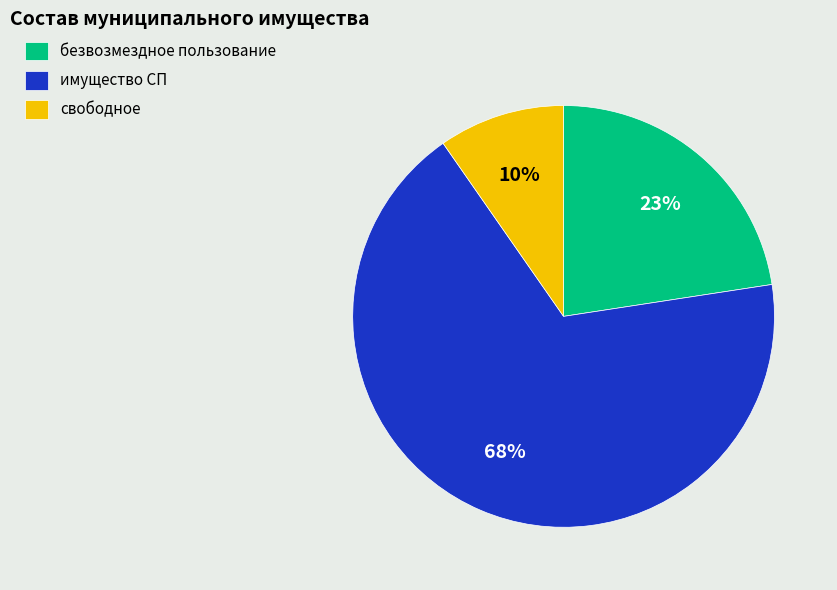

The свободное slice represents 10% of the pie. True or false?

True